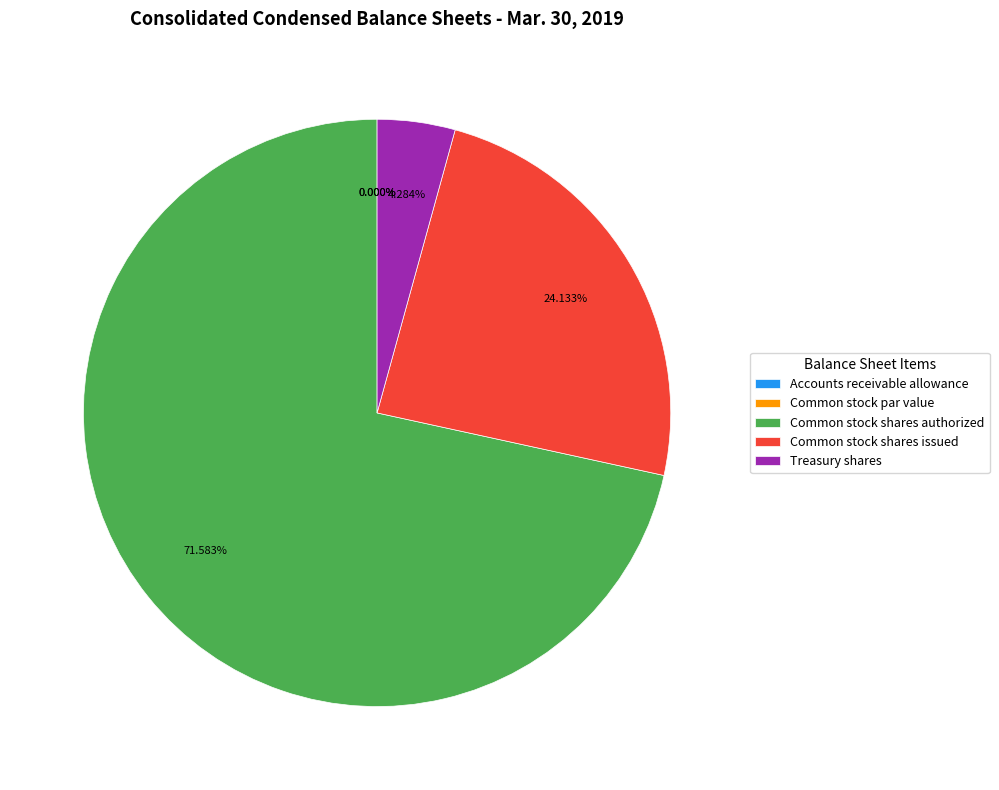

To the nearest percent, what is the average slice percentage?

20%